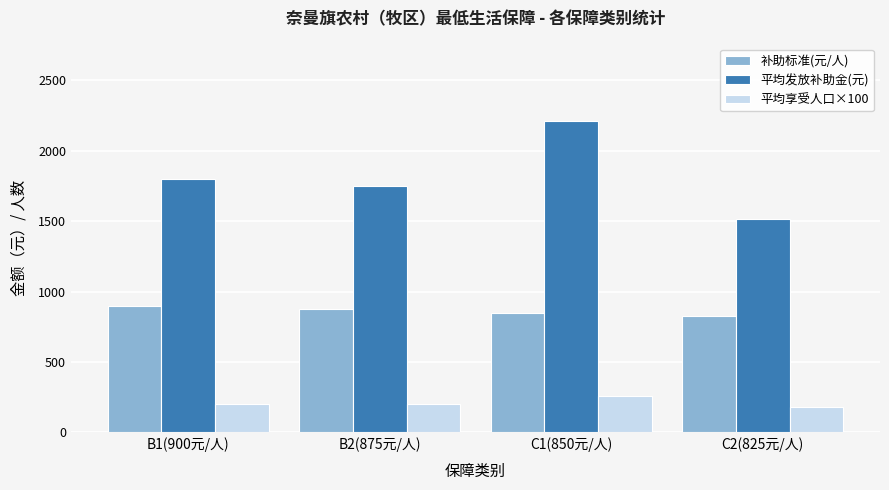

What is the difference between the maximum and minimum values in the 平均享受人口×100 series?

77.0